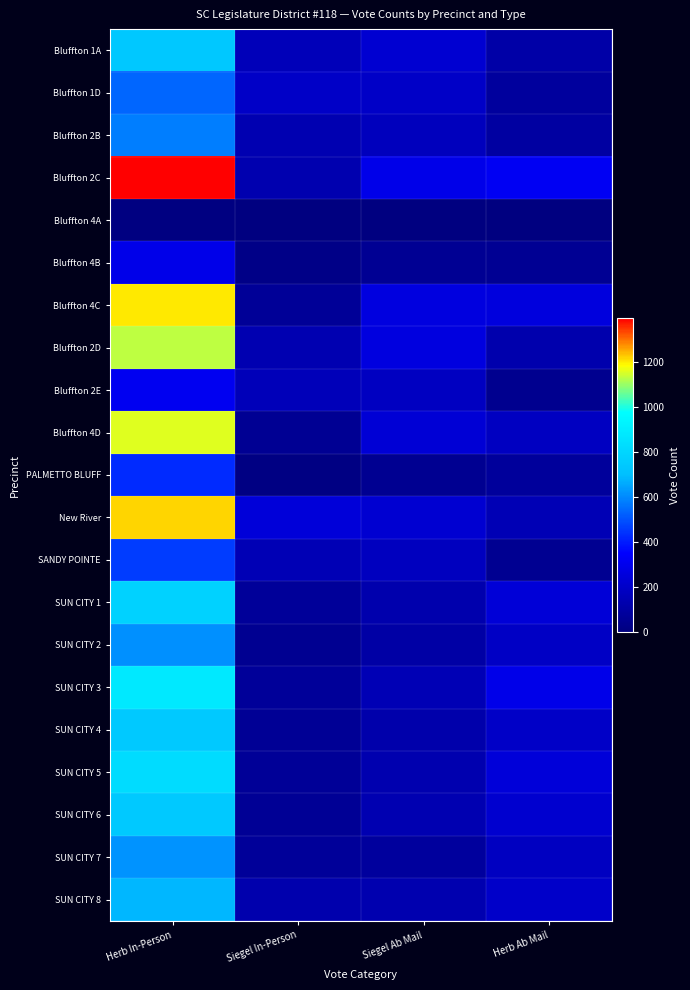

Which category has the lowest value across all series?

Siegel In-Person